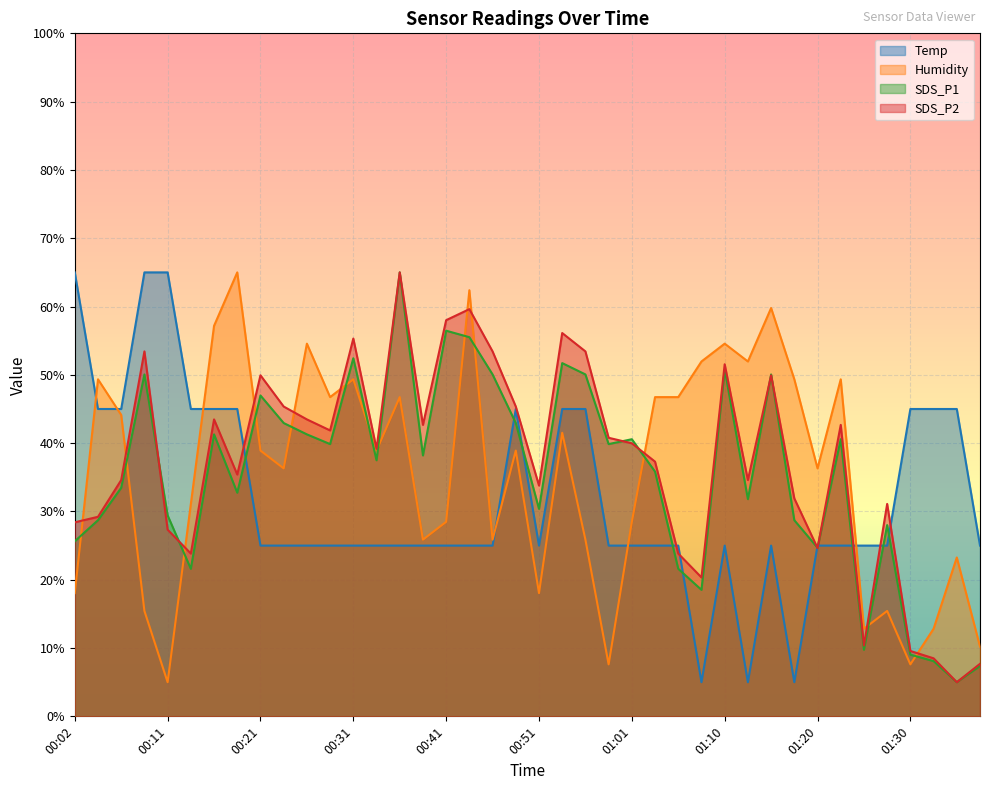

After their last crossing, which series has the higher values: SDS_P1 or SDS_P2?

SDS_P2